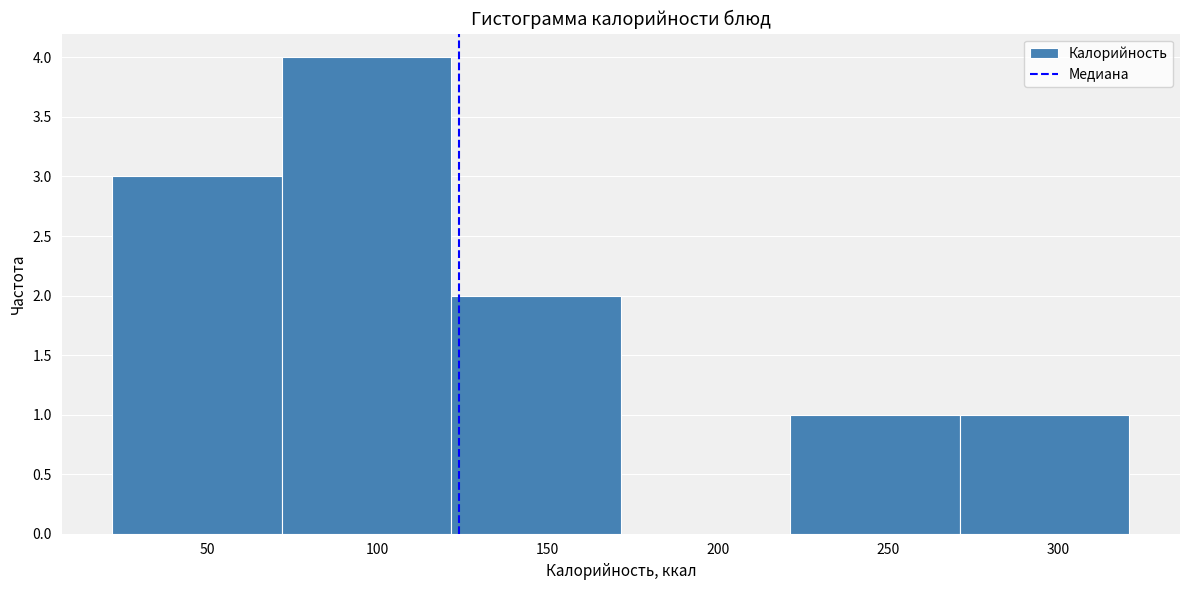

How tall is the bar that spans 220 to 270 on the x-axis? Neither the bar edges nor the heights are printed on the chart, so give them approximately, as read against the axes.

1